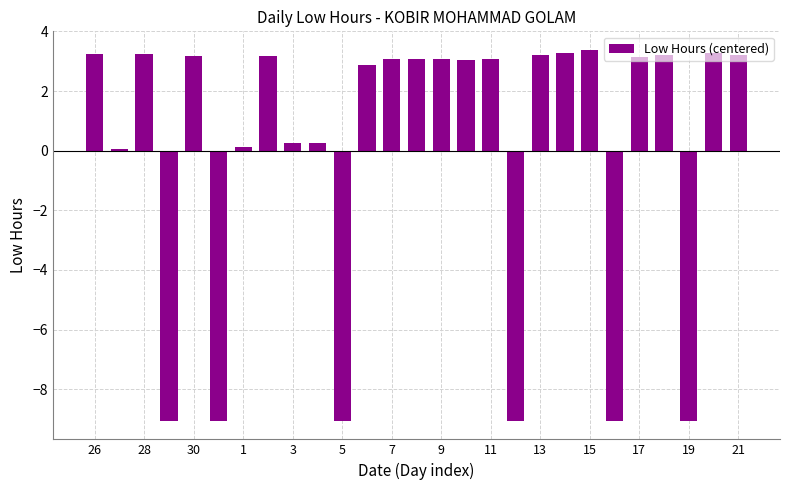

What is the greatest value displayed?

3.4